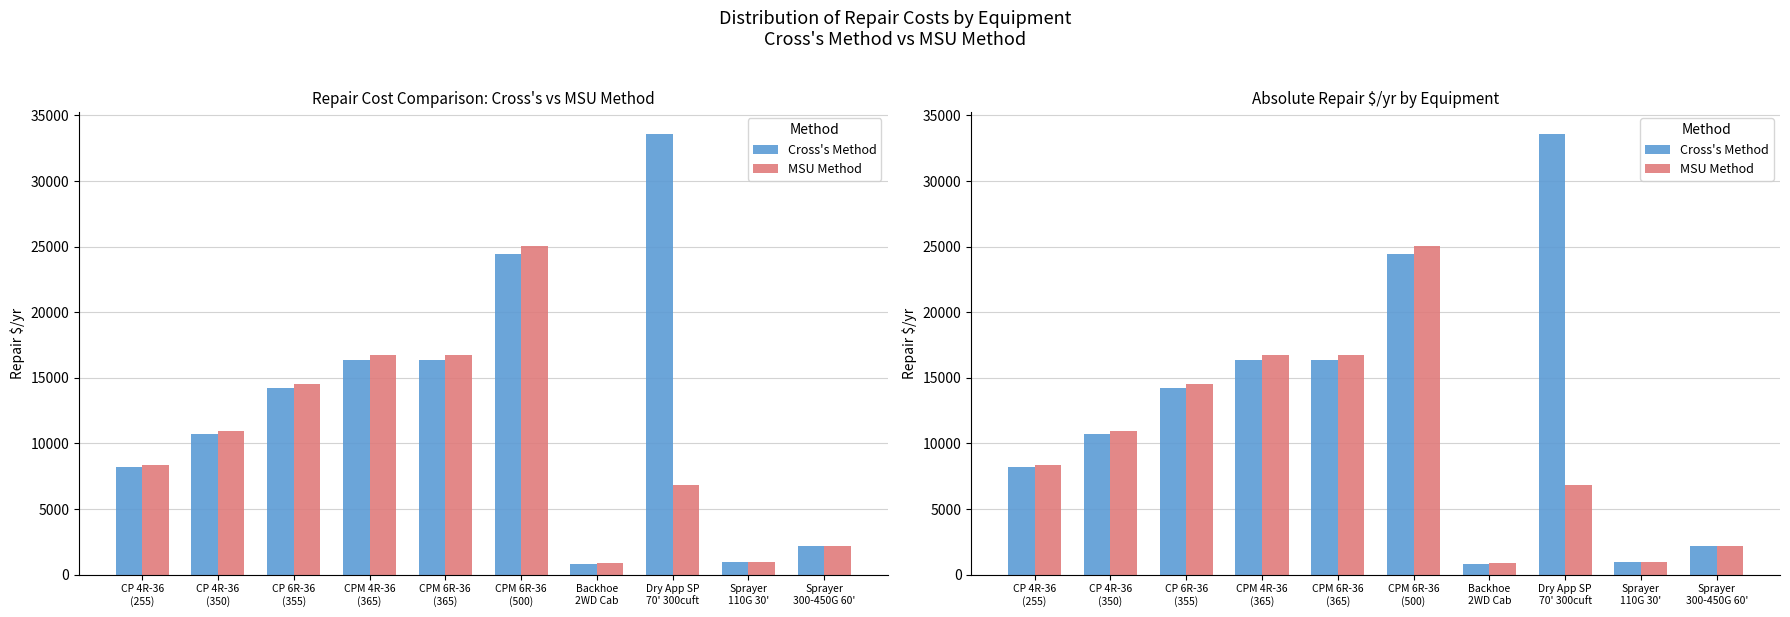

How many values in the Cross's Method series exceed 14207?

5